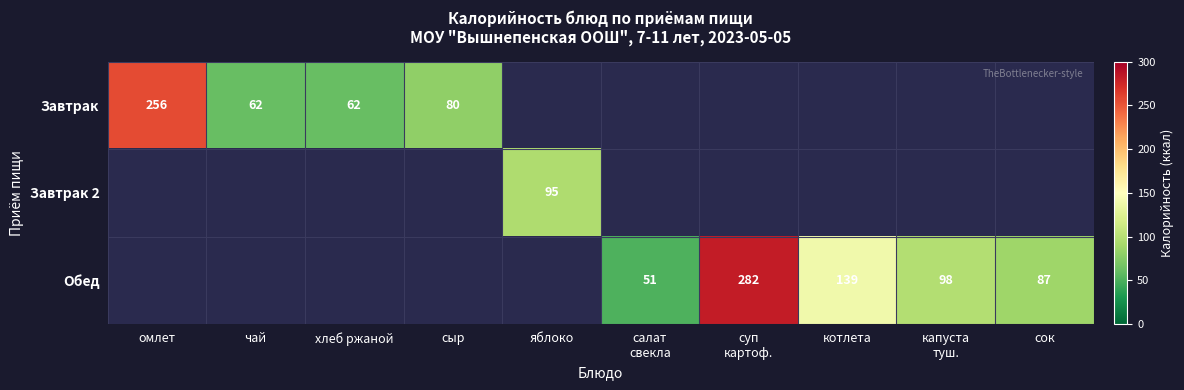

Count the number of data series in this chart.

3